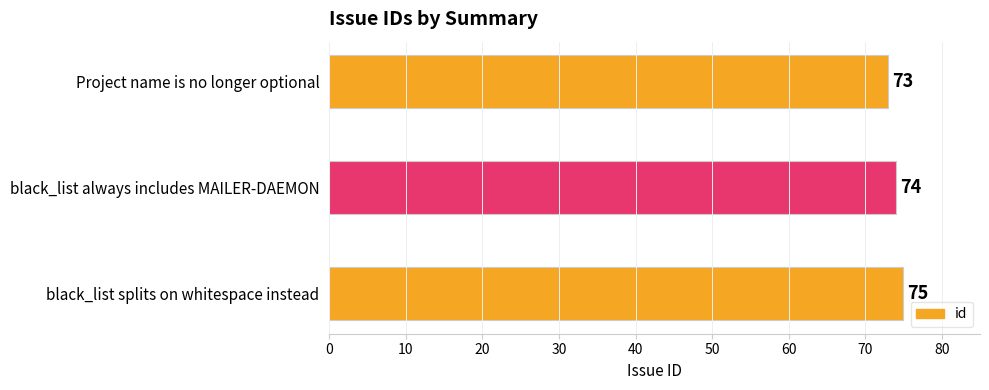

What is the difference between the maximum and minimum values?

2